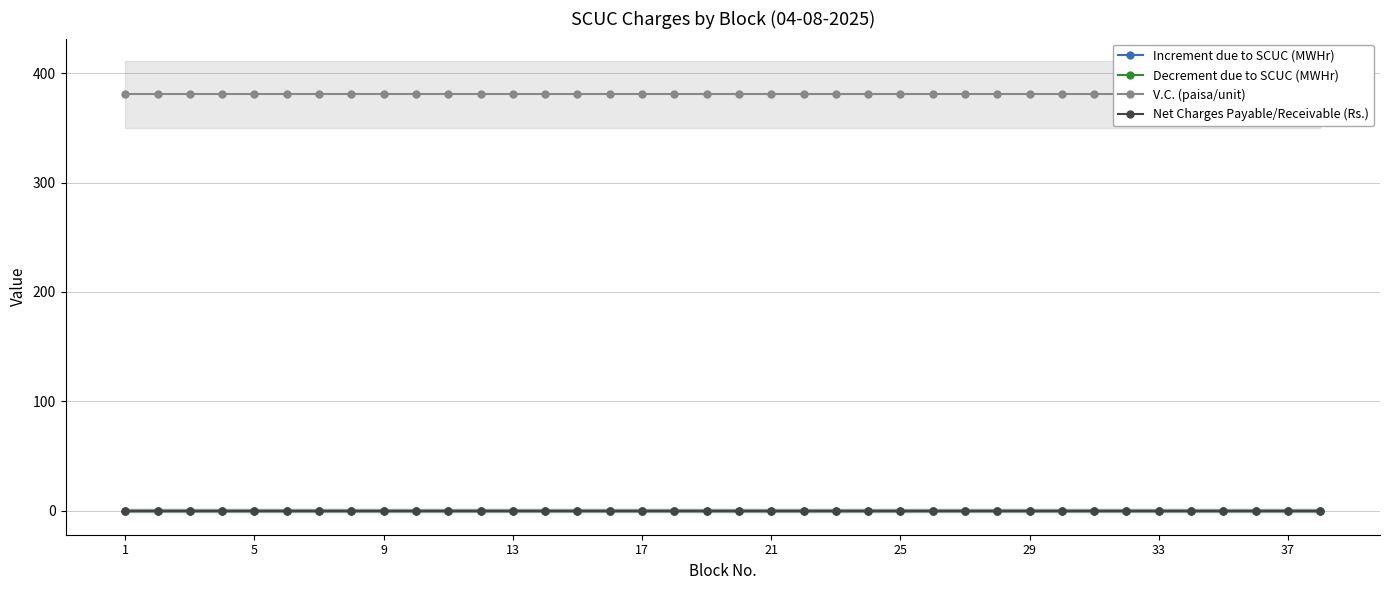

True or false: Decrement due to SCUC (MWHr) has more than 0 interior local peaks.

False